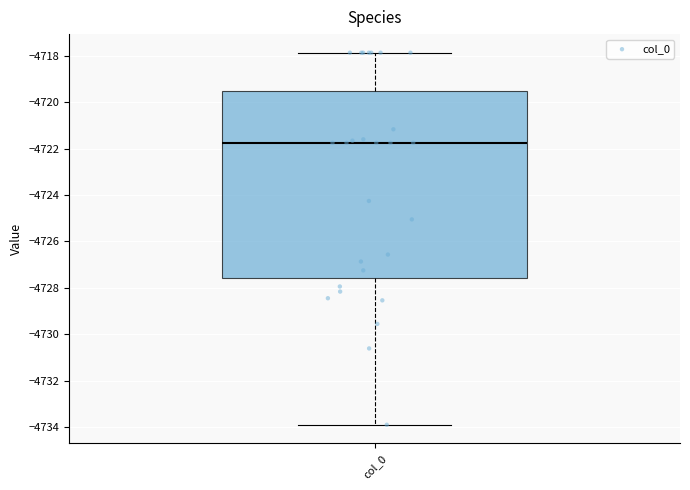

Read this box plot against the y-axis: the position of the median line, the range covered by the box, and the ends of both whiskers. The values are not printed on the chart, so give them approximately, as read against the axis.

median -4721.8, box -4727.6 to -4719.6, whiskers -4734.0 to -4717.8